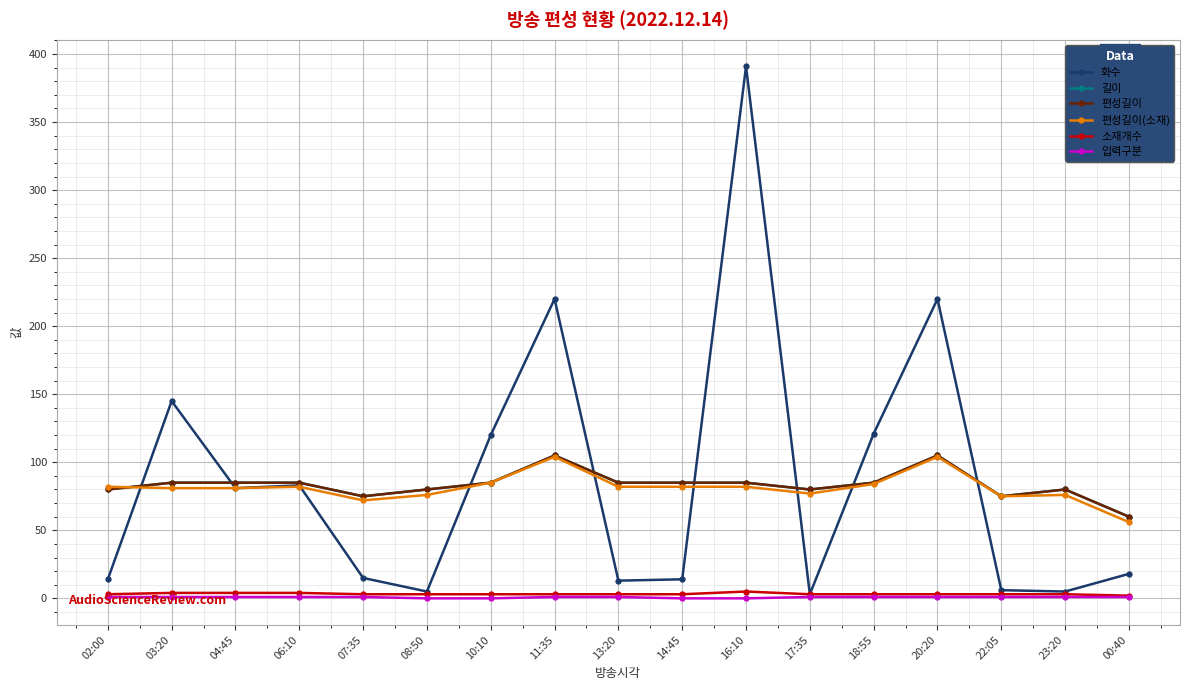

What is the difference between the maximum and minimum values in the 편성길이 series?

45